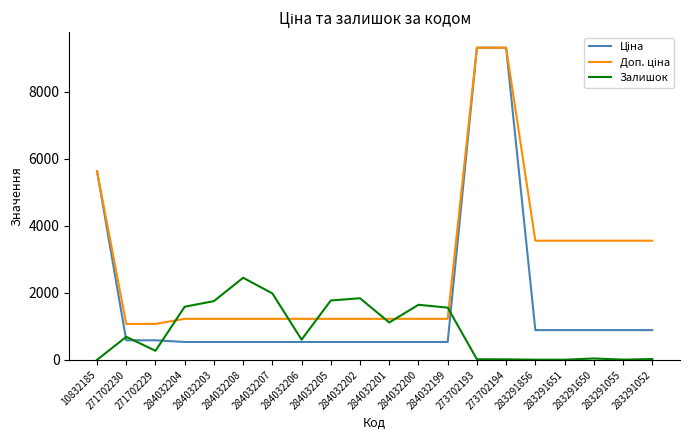

What is the maximum value shown in the chart?

9321.4